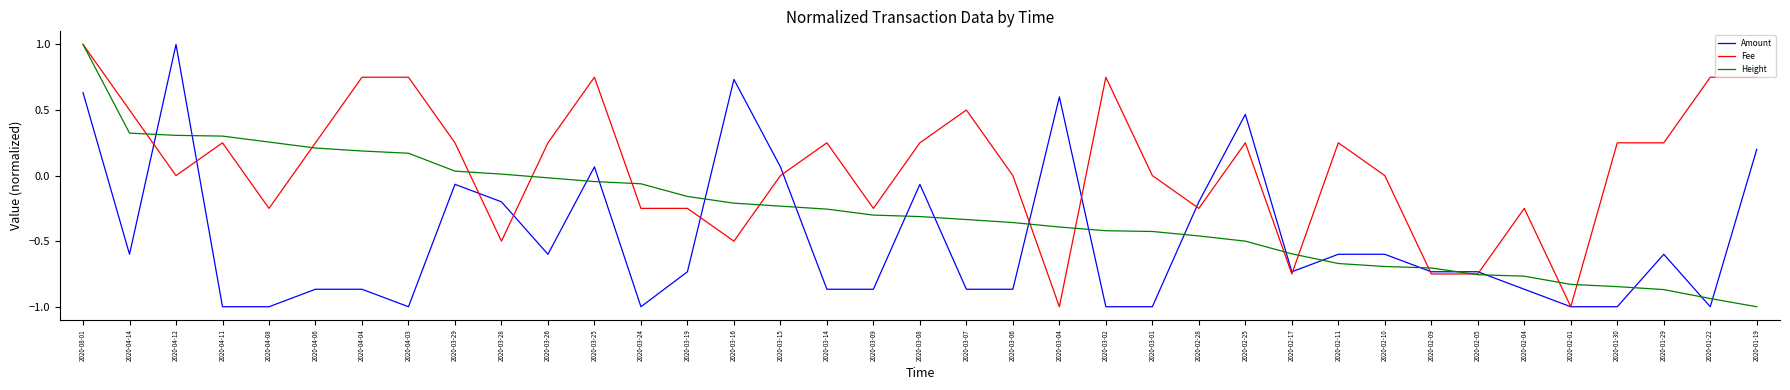

What position from the left is 2020-02-25?

26